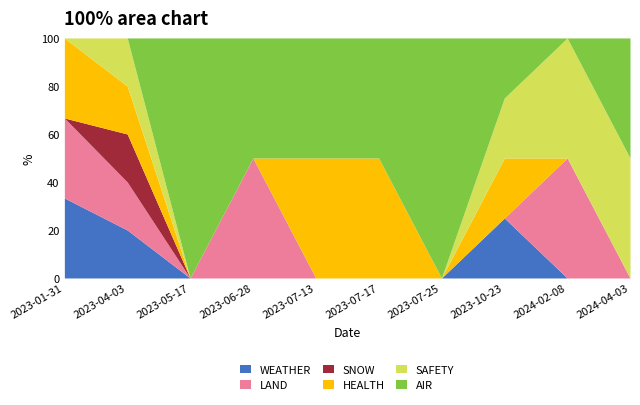

What is the maximum value for WEATHER?

33.3